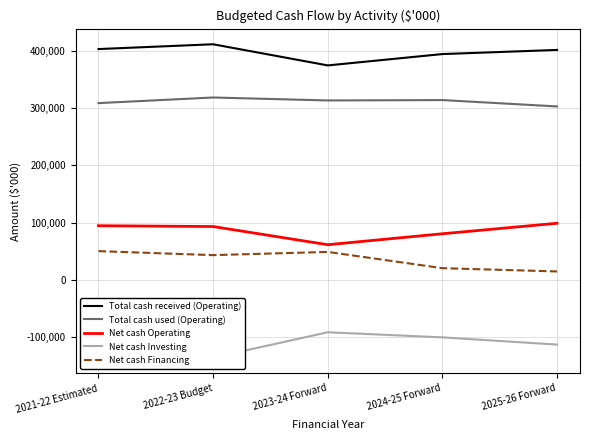

How many data points does each series have?

5